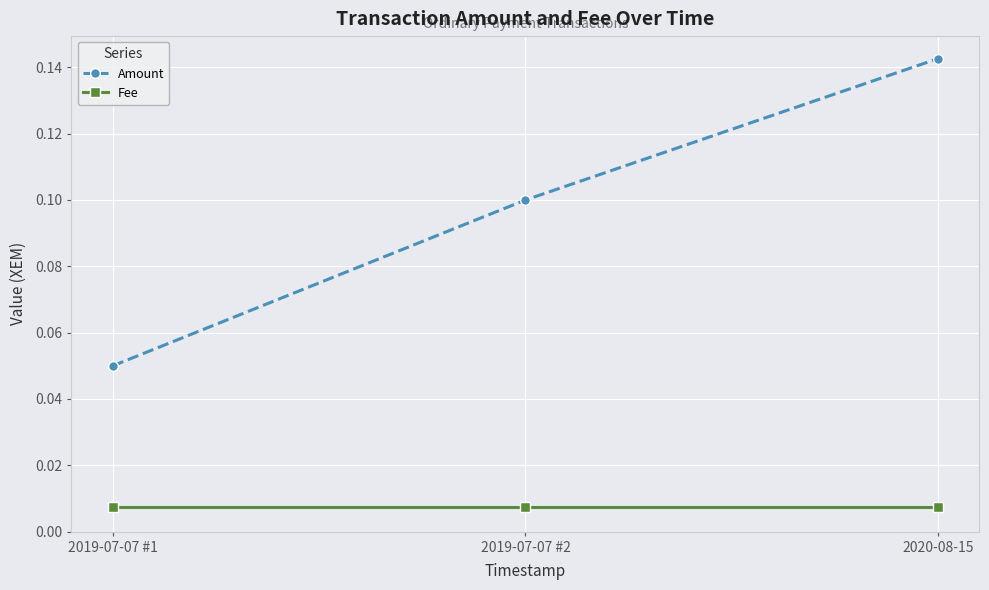

How many lines are shown in the chart?

2